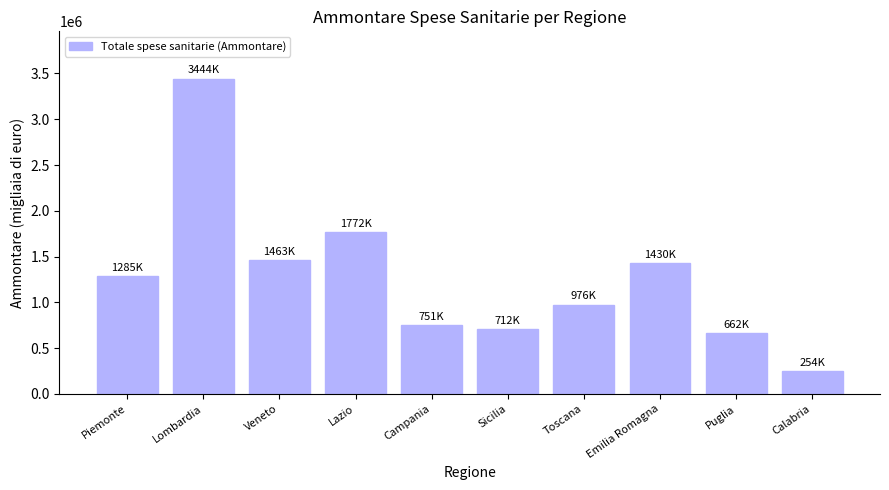

What is the average value?

1274846